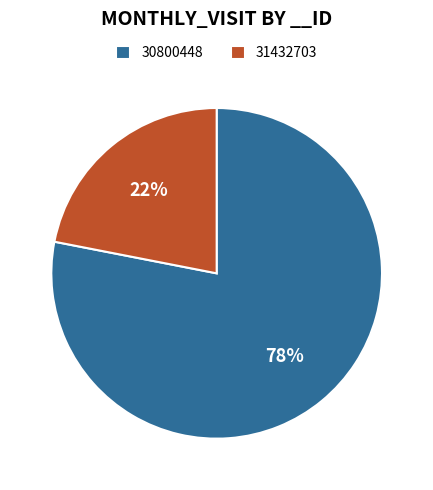

Which has a higher value, 31432703 or 30800448?

30800448